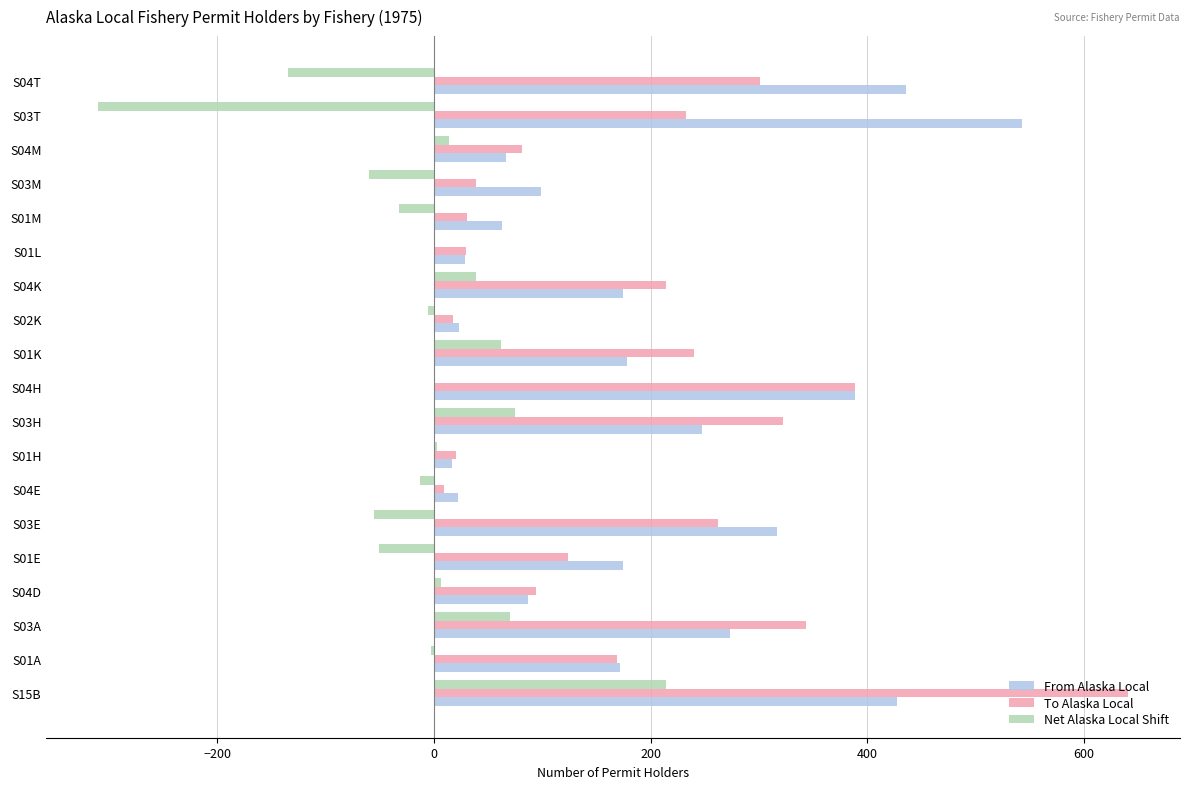

At which category does the chart reach its peak across all series?

S15B